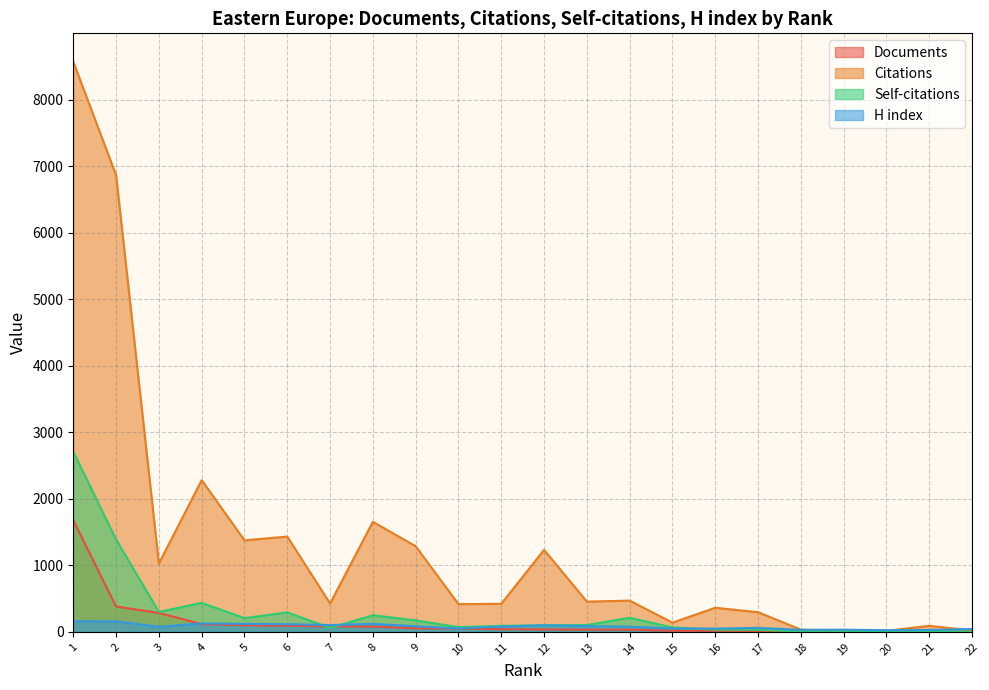

Which series has the widest spread of values?

Citations